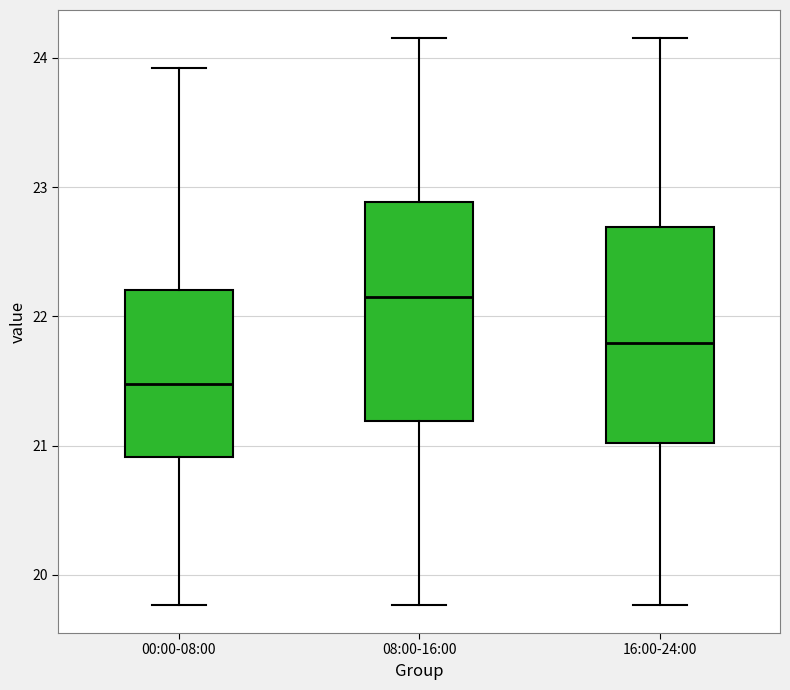

Reading left to right, transcribe this box plot: for each box, give where its median line is, the range the box spans, and where its two whiskers end, as read against the y-axis. The values are not printed on the chart, so give them approximately, as read against the axis.

00:00-08:00: median 21.5, box 20.9 to 22.2, whiskers 19.8 to 23.9
08:00-16:00: median 22.2, box 21.2 to 22.9, whiskers 19.8 to 24.2
16:00-24:00: median 21.8, box 21.0 to 22.7, whiskers 19.8 to 24.2